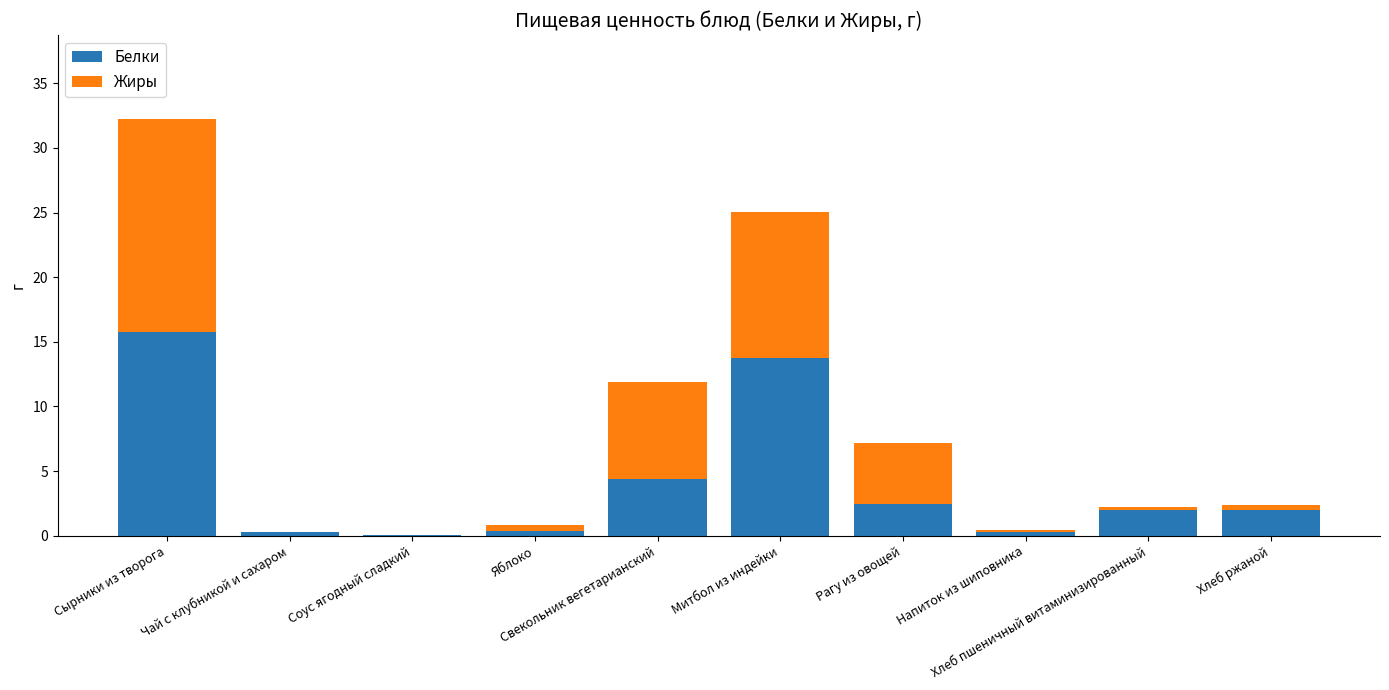

The value of Белки at Свекольник вегетарианский is 2.7. True or false?

False